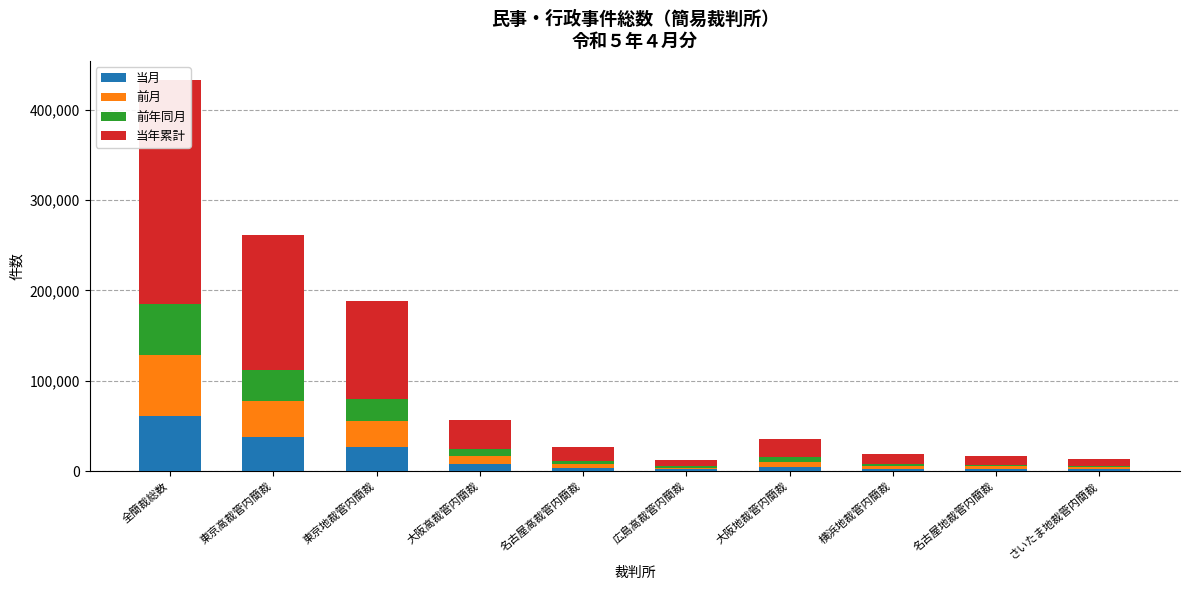

What is the minimum value for 前月?

1927